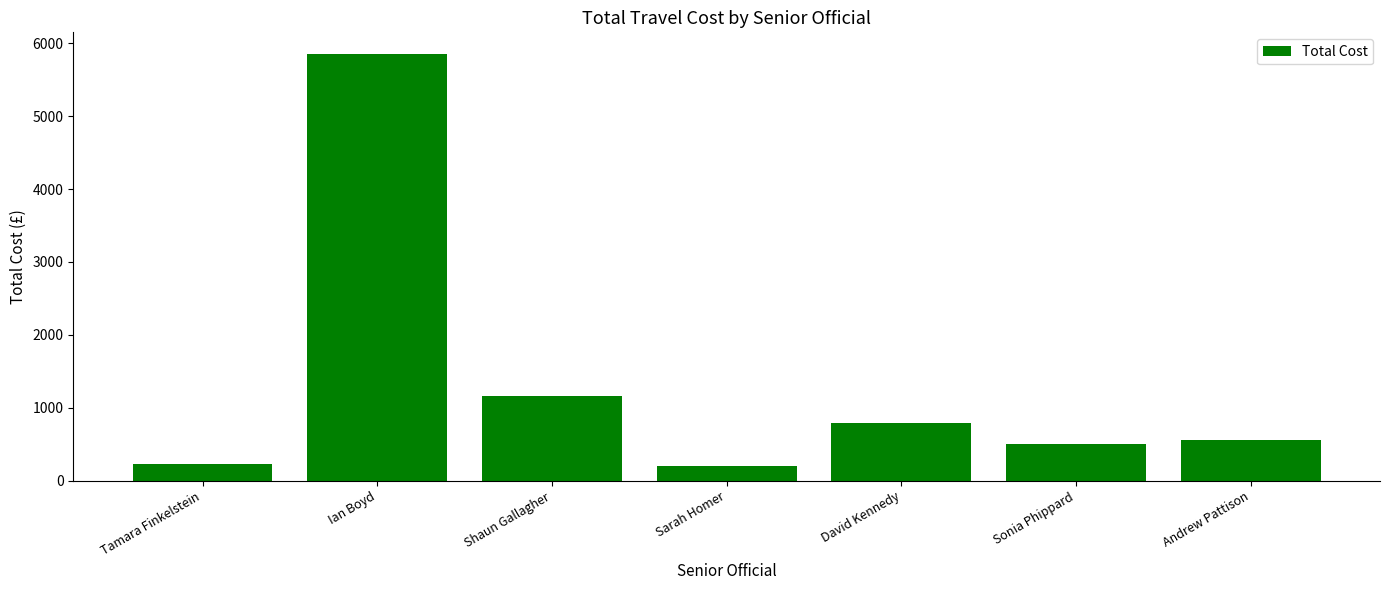

What is the smallest value displayed?

197.6